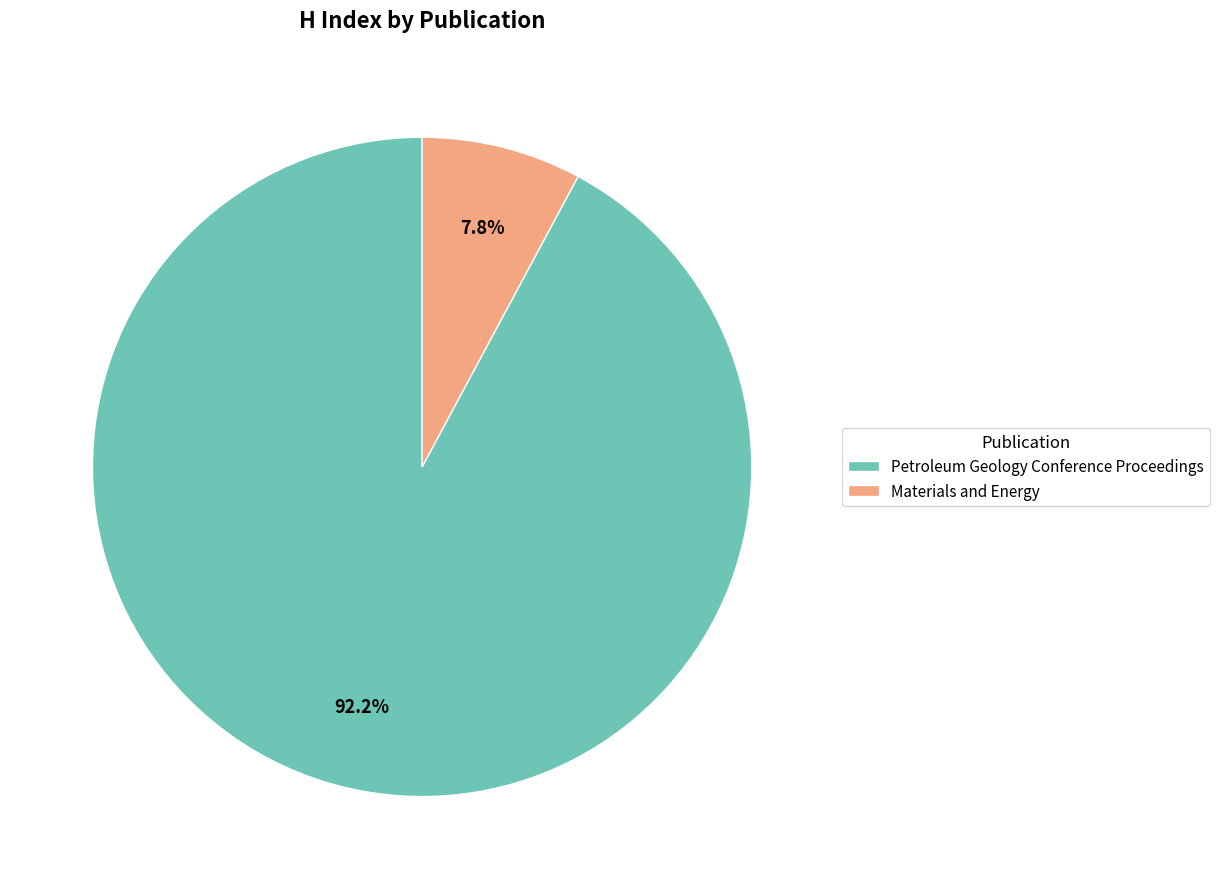

How many segments does this pie chart have?

2